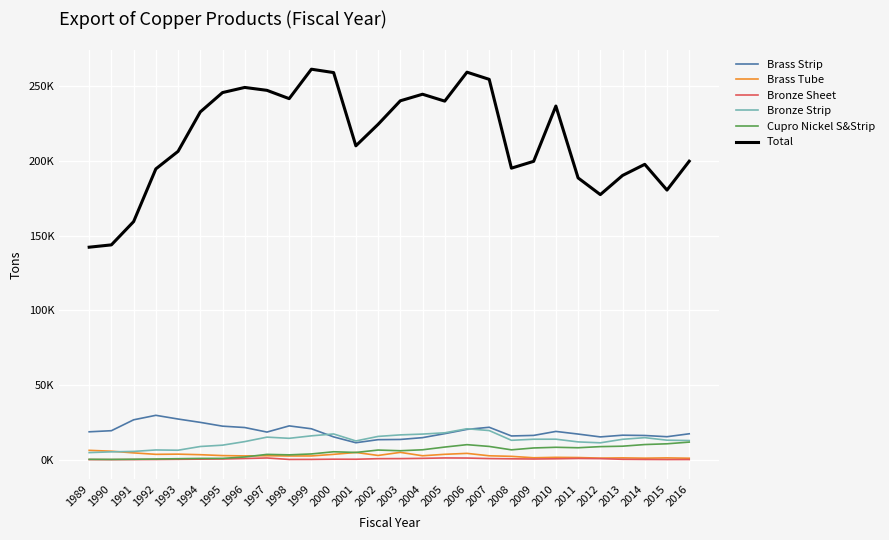

At which label is Bronze Strip closest to 12723?

2016